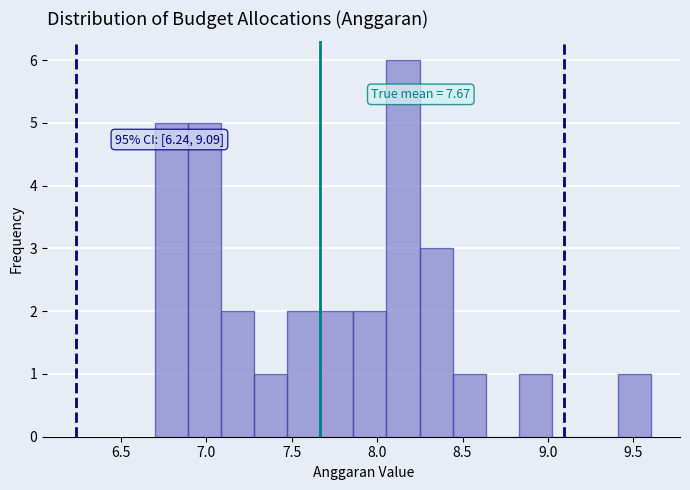

Read against the x-axis, roughly where is the centre of the tallest bar?

8.15